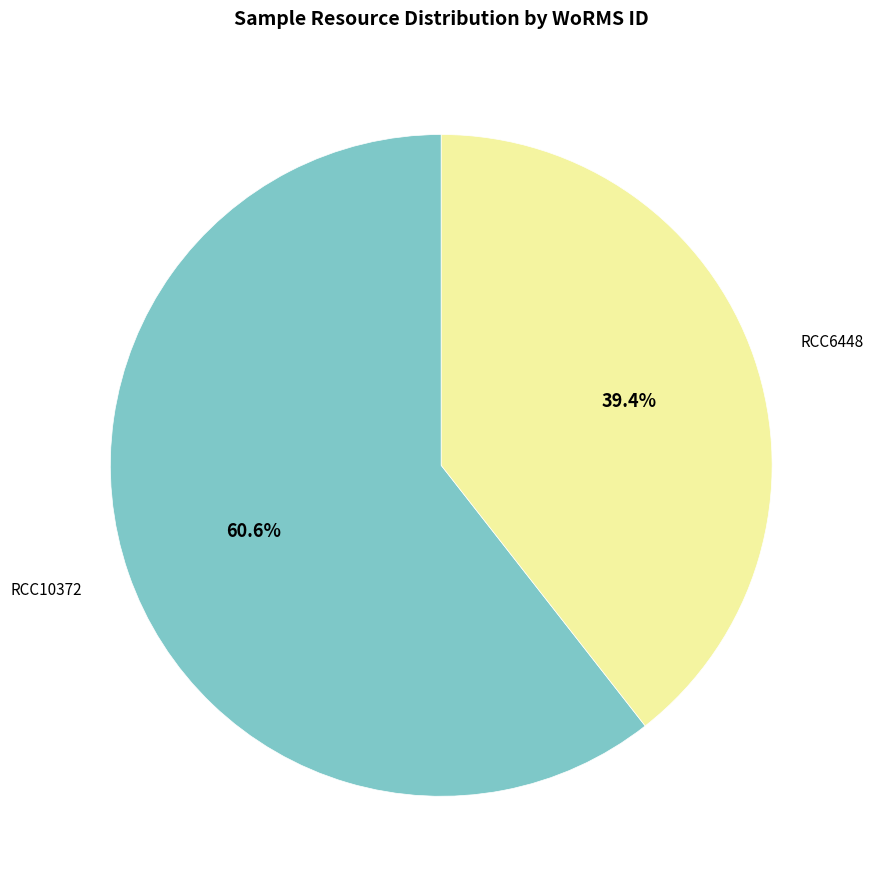

Is there any slice that represents more than half of the pie?

Yes